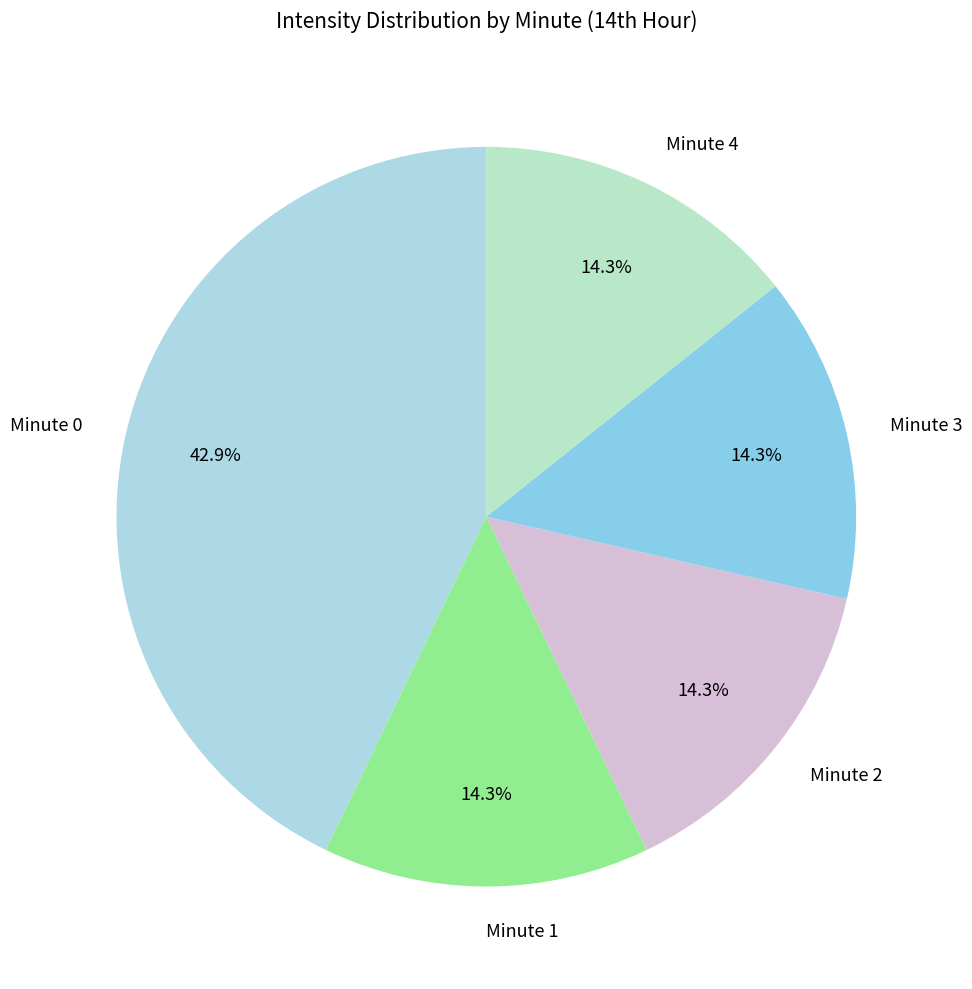

What is the largest slice in the pie chart?

Minute 0